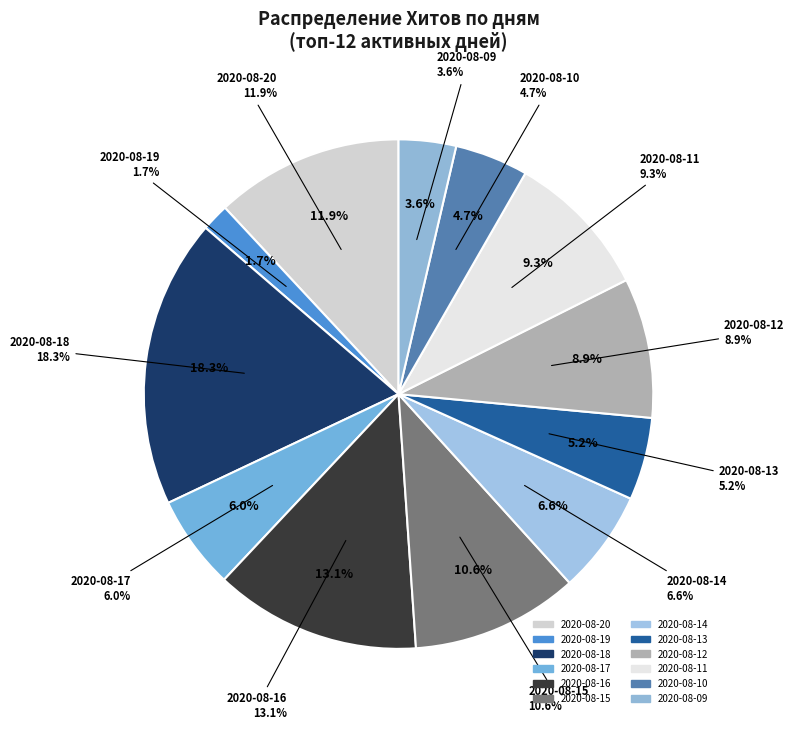

The 2020-08-12 slice represents 9% of the pie. True or false?

True